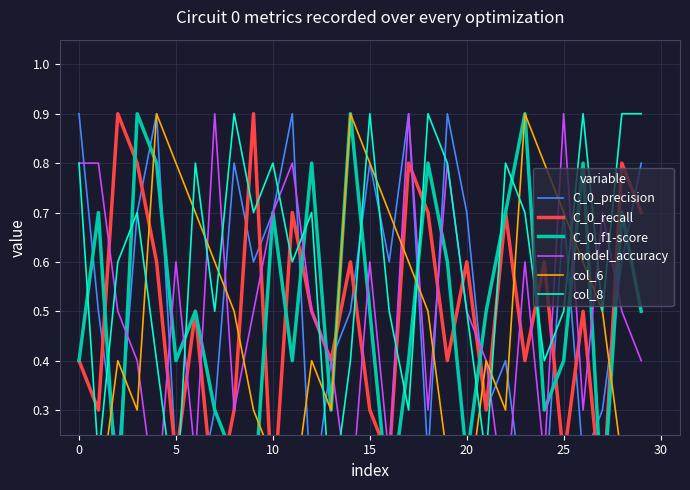

How many intersections are there between C_0_recall and model_accuracy?

17